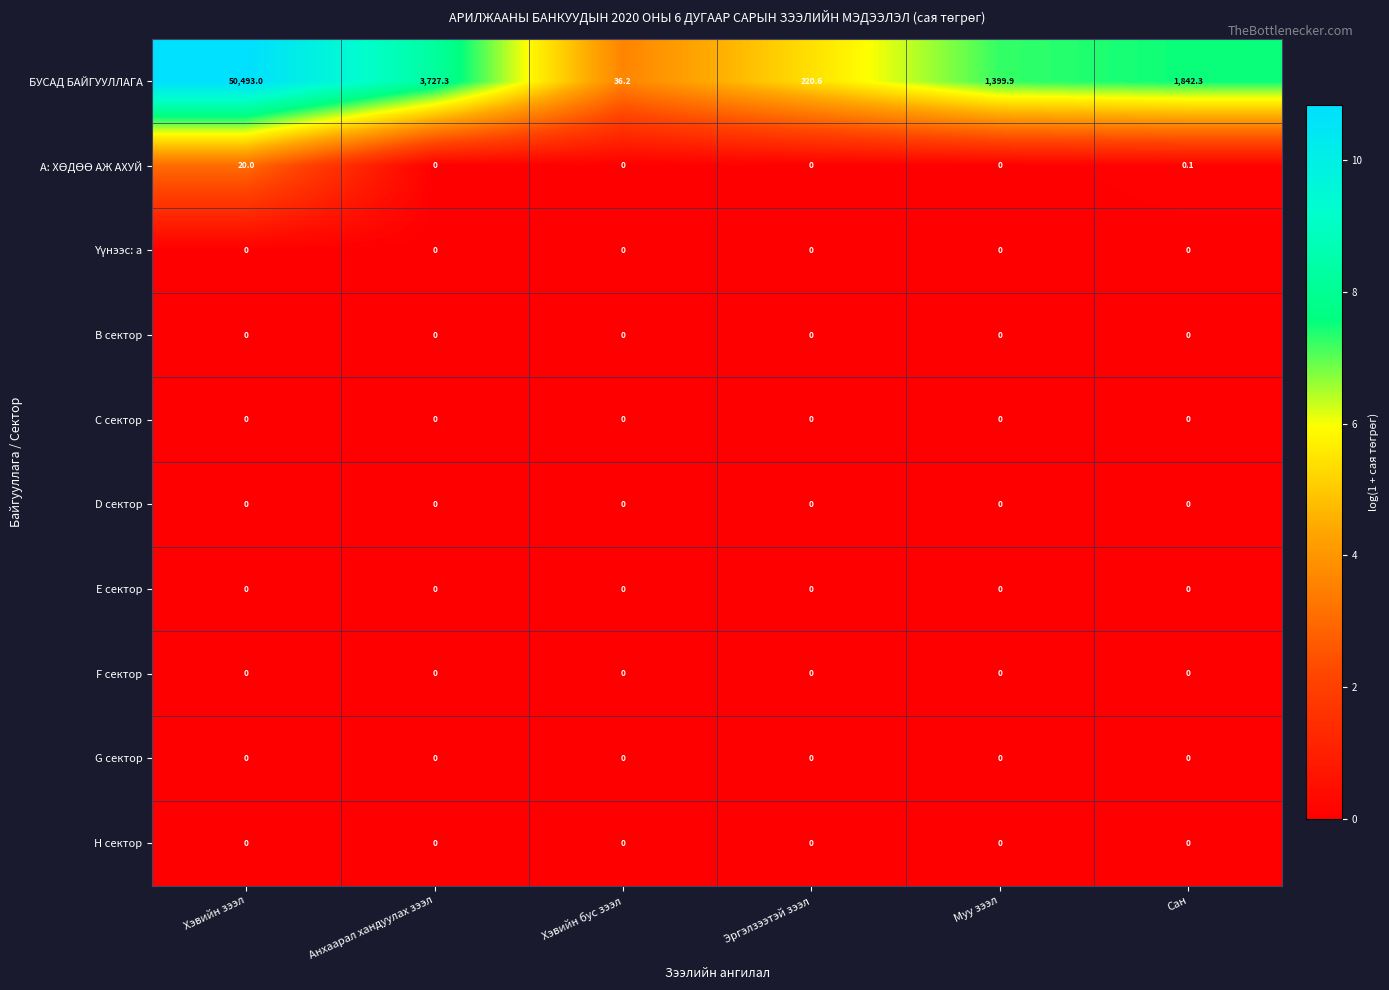

The G сектор series shows 0.0 at Сан. True or false?

True